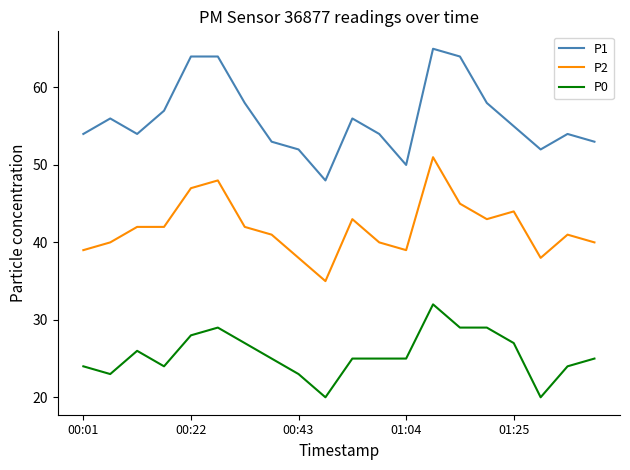

List the series in order of their peak value, lowest first.

P0, P2, P1